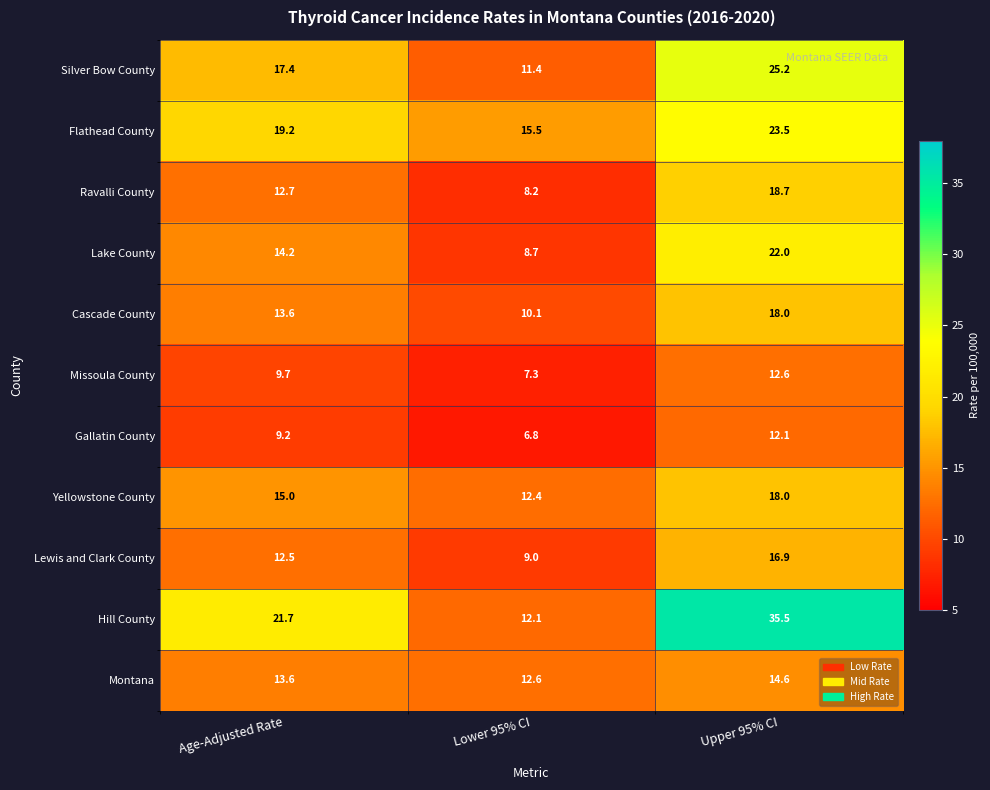

List the labels in order of Silver Bow County value, smallest first.

Lower 95% CI, Age-Adjusted Rate, Upper 95% CI